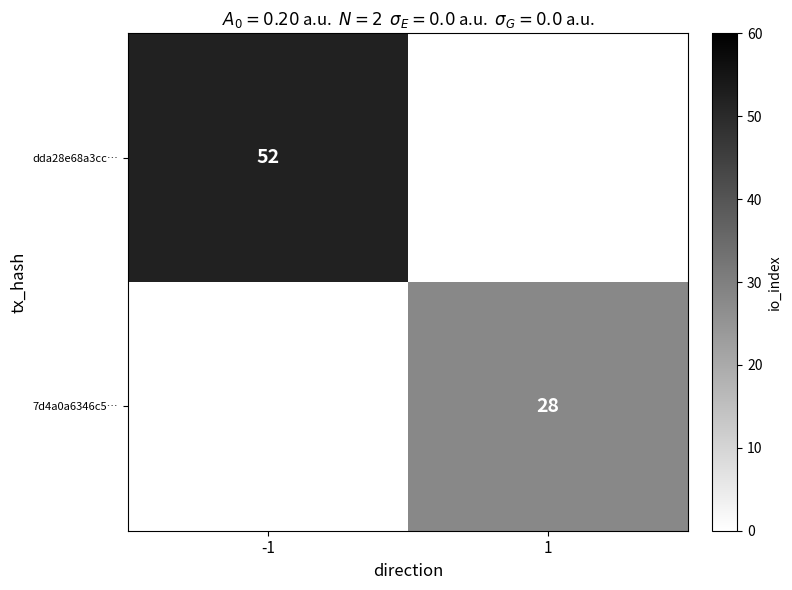

The dda28e68a3cc… series shows 52 at -1. True or false?

True